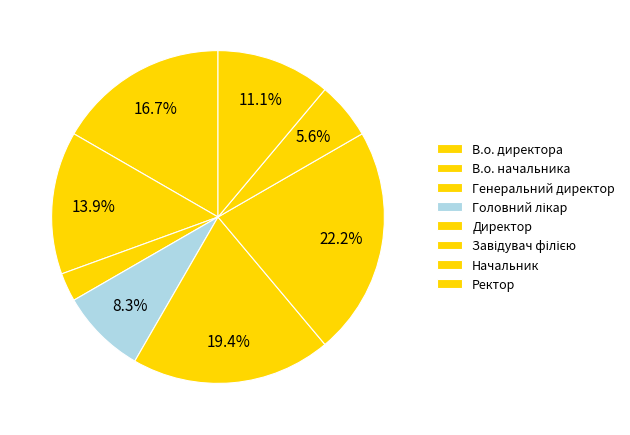

What is the smallest slice in the pie chart?

Генеральний директор